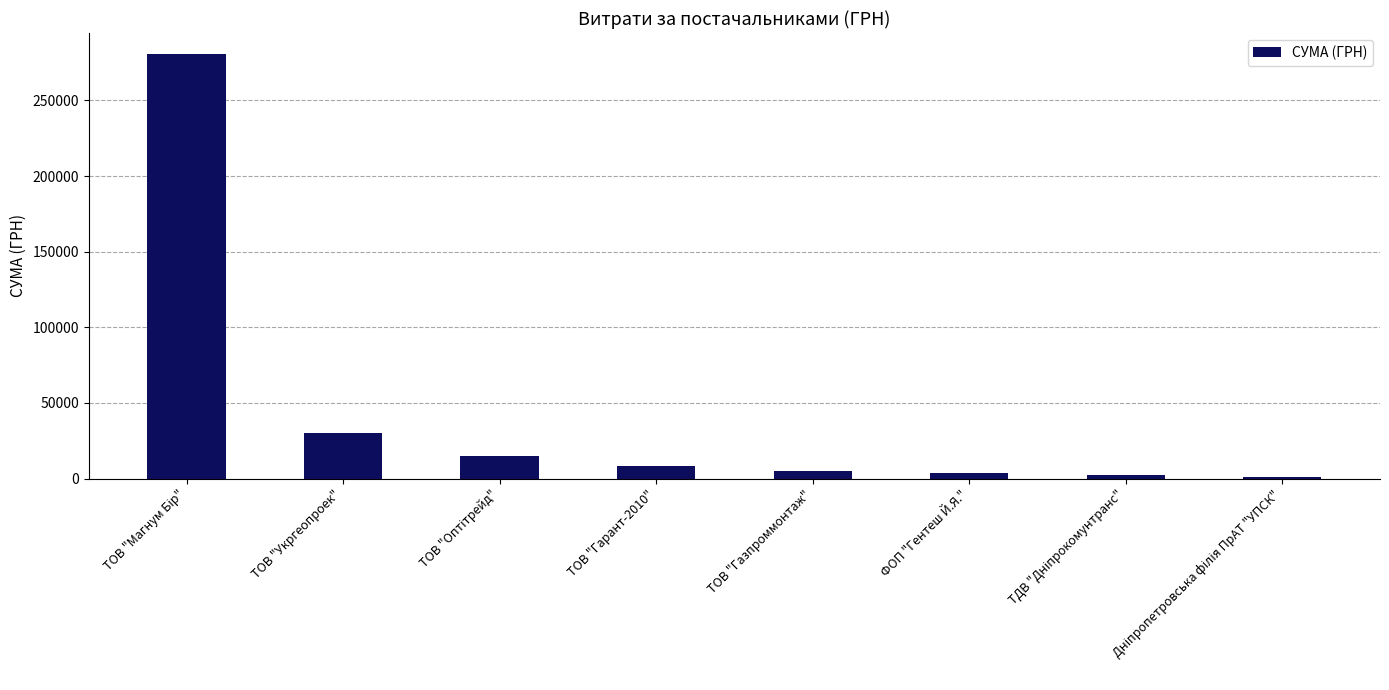

What is the difference between the second highest and minimum values?

28919.0